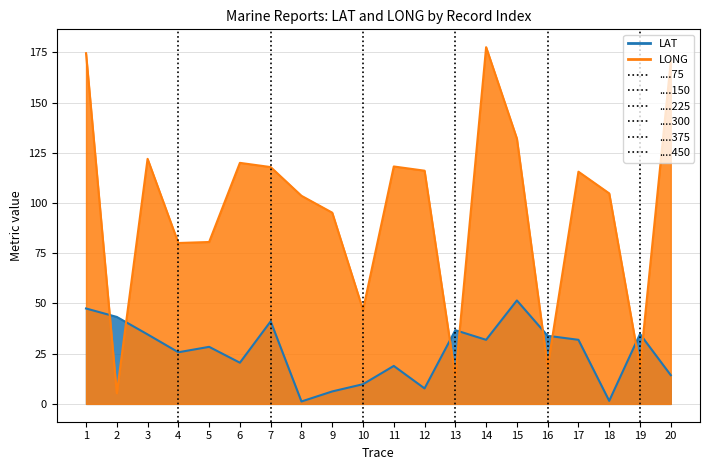

How many values in the LAT series are below 31?

10